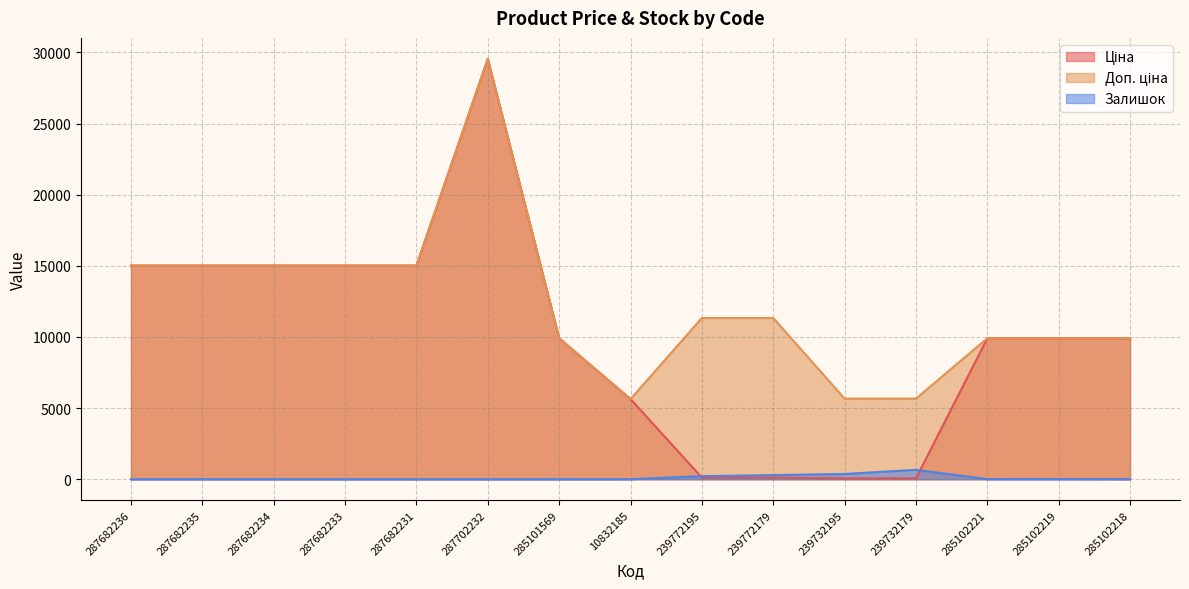

Reading left to right, transcribe all the data shown in this chart.

Ціна: 15019.2	15019.2	15019.2	15019.2	15019.2	29548.9	9908.5	5636.0	113.3	113.3	56.7	56.7	9908.5	9908.5	9908.5
Доп. ціна: 15019.2	15019.2	15019.2	15019.2	15019.2	29548.9	9908.5	5636.0	11334.0	11334.0	5667.0	5667.0	9908.5	9908.5	9908.5
Залишок: 0.0	0.0	0.0	0.0	0.0	0.0	0.0	1.0	215.0	290.0	370.0	658.0	8.0	7.0	3.0